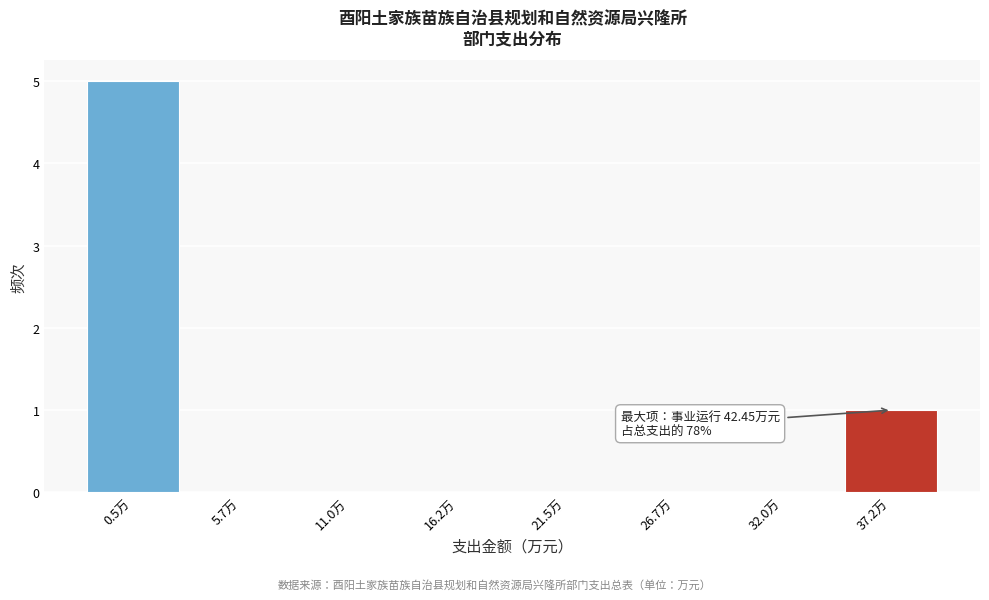

Reading right to left, transcribe all the data shown in this chart.

37.2万=1	32.0万=0	26.7万=0	21.5万=0	16.2万=0	11.0万=0	5.7万=0	0.5万=5